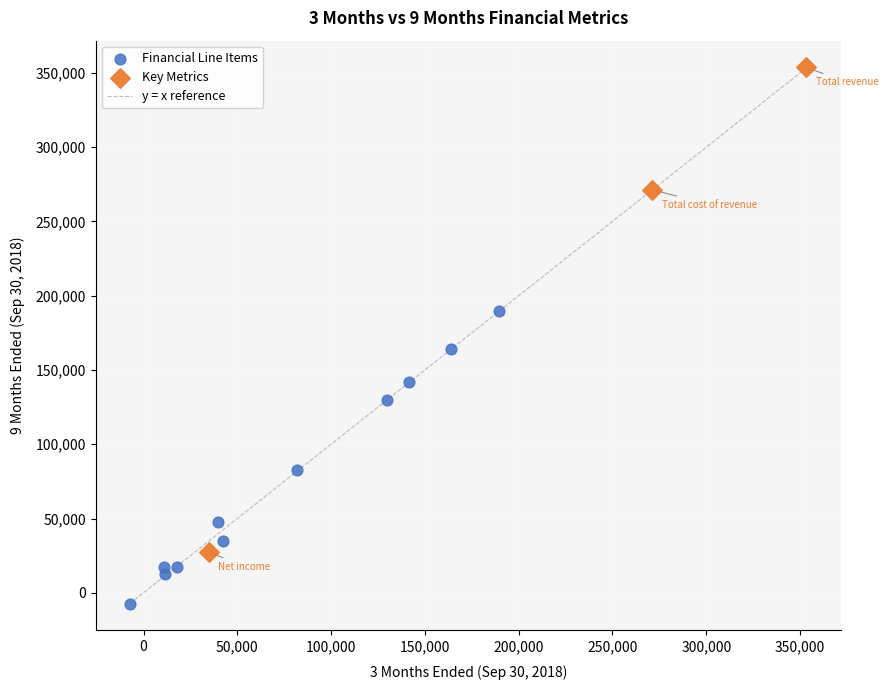

Which series reaches the minimum Y coordinate?

Financial Line Items